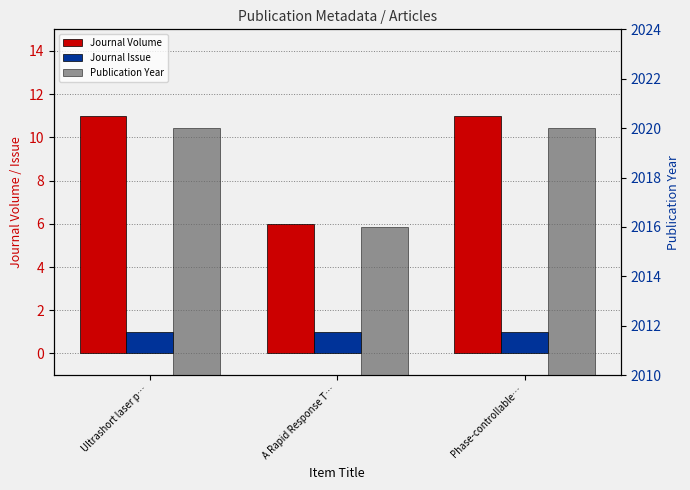

Reading right to left, extract all data points from this chart.

Journal Volume: Phase-controllable…=11	A Rapid Response T…=6	Ultrashort laser p…=11
Journal Issue: Phase-controllable…=1	A Rapid Response T…=1	Ultrashort laser p…=1
Publication Year: Phase-controllable…=2020	A Rapid Response T…=2016	Ultrashort laser p…=2020